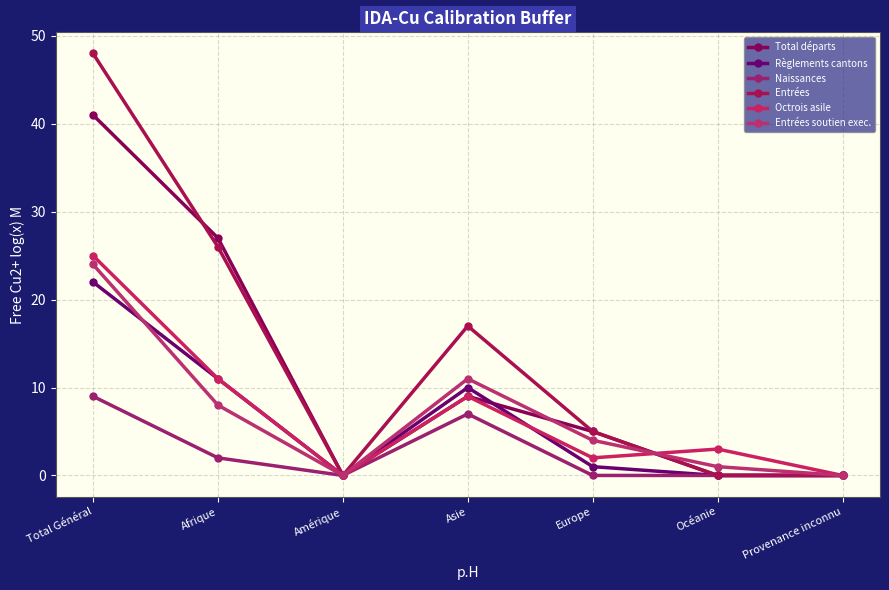

True or false: Entrées and Octrois asile intersect in this chart.

True